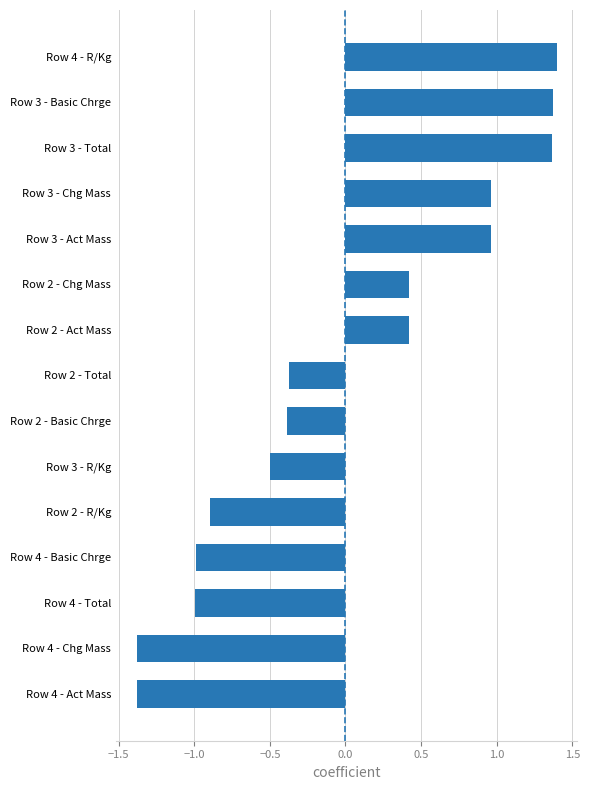

What is the difference between the maximum and minimum values?

2.8